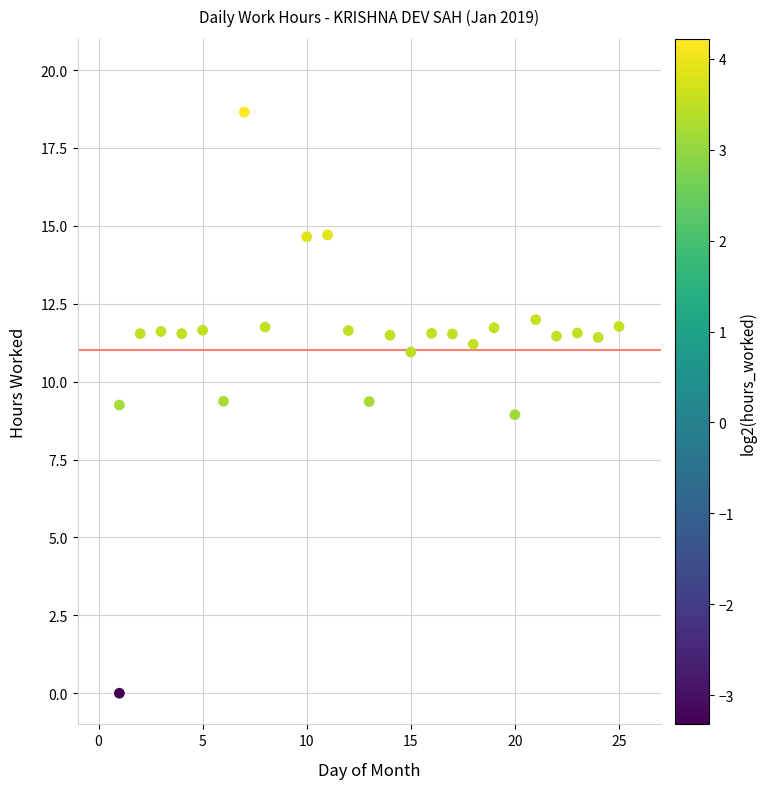

What is the range of X values (max minus min)?

24.0